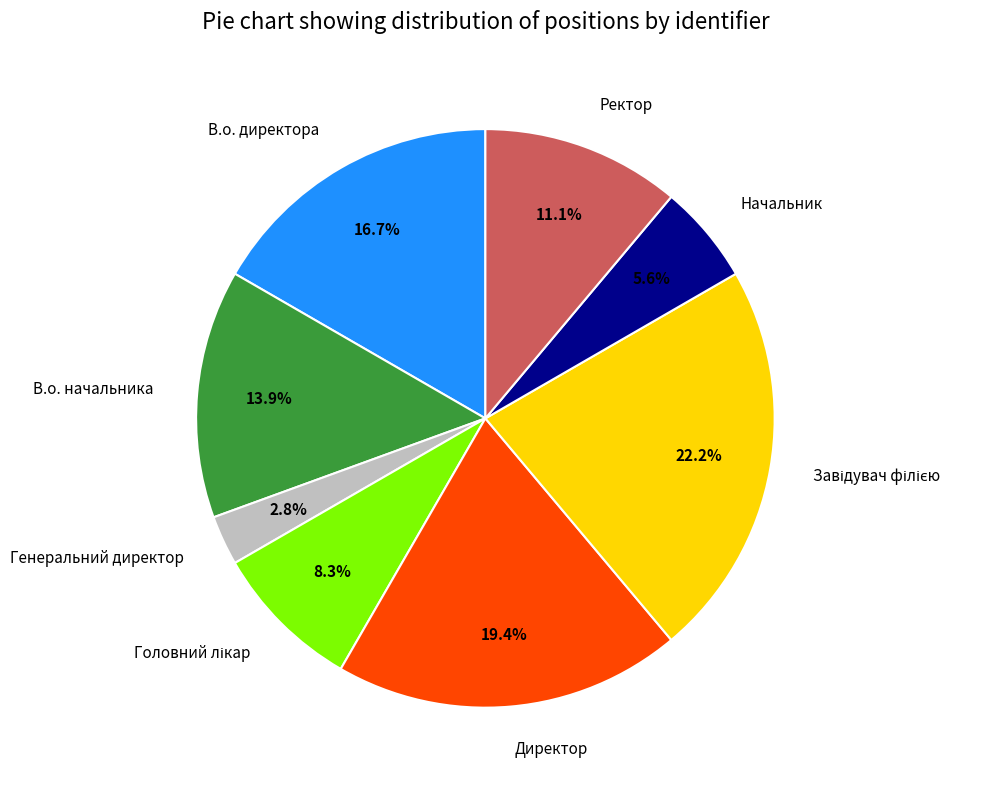

Count the number of slices in the pie.

8